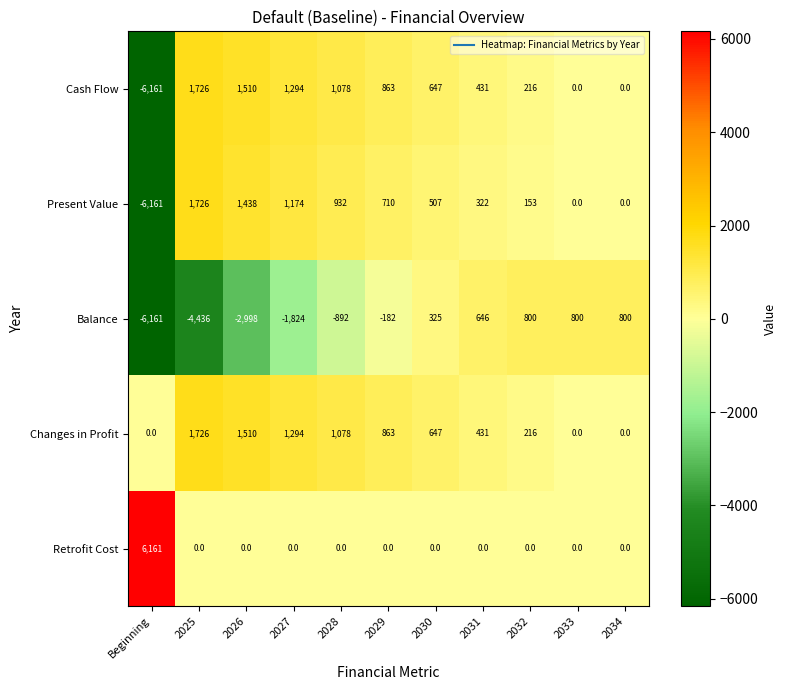

What is the spread (max minus min) of values at 2030?

647